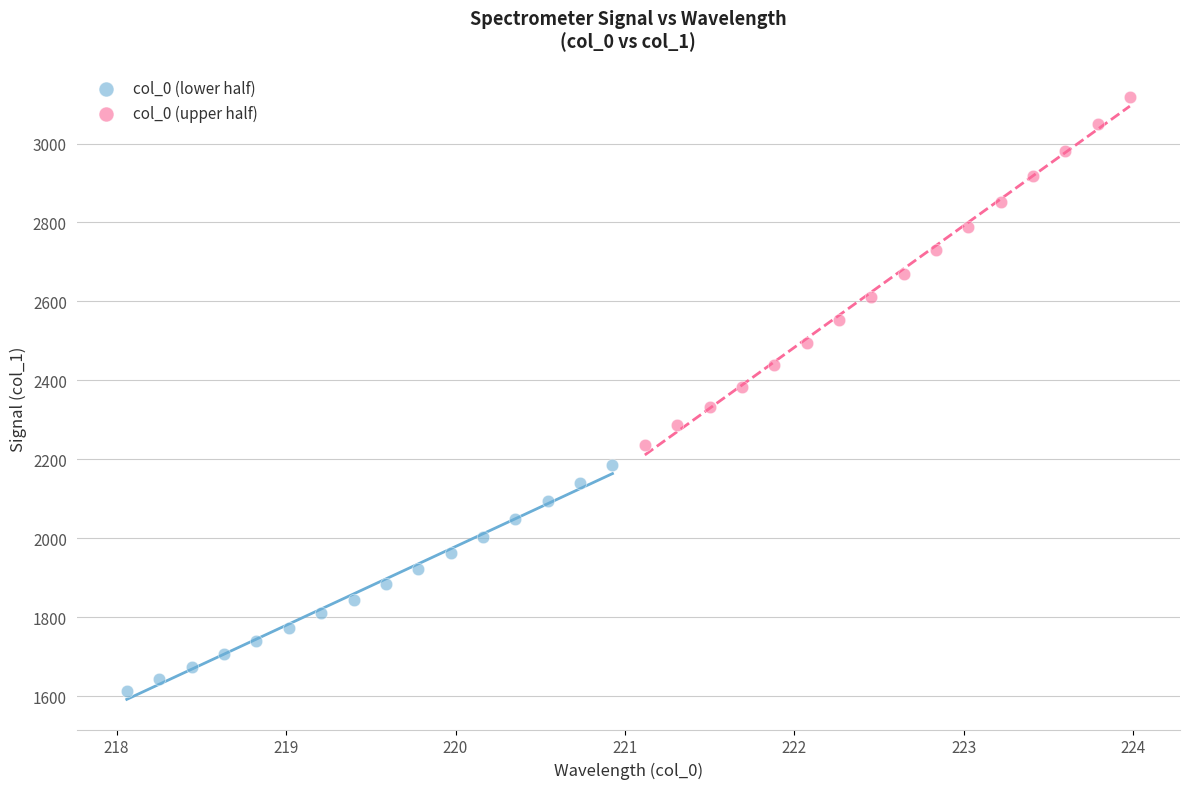

What are all the series names shown in the legend?

col_0 (lower half), col_0 (upper half)